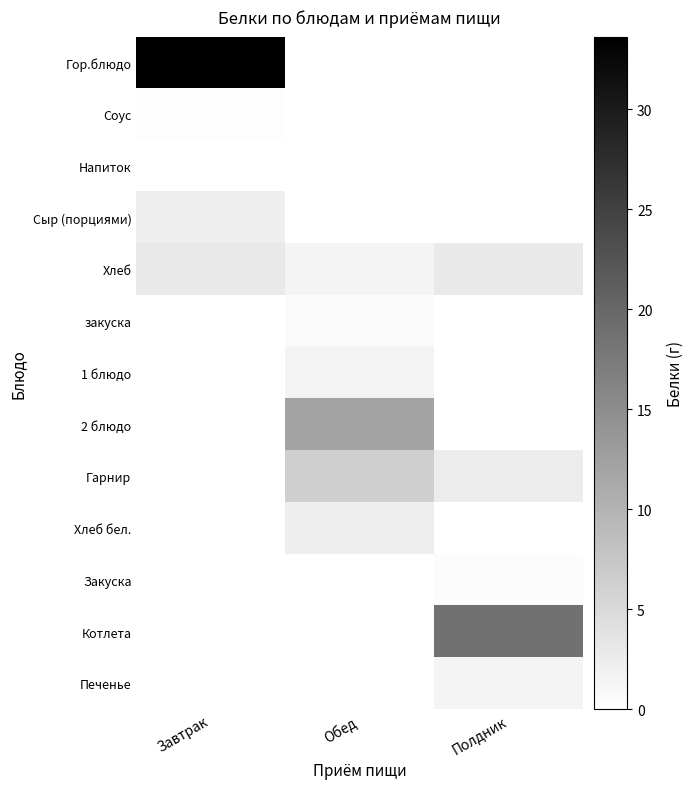

Reading right to left, extract all data points from this chart.

Гор.блюдо: Полдник=0.0	Обед=0.0	Завтрак=33.6
Соус: Полдник=0.0	Обед=0.0	Завтрак=0.4
Напиток: Полдник=0.0	Обед=0.1	Завтрак=0.0
Сыр (порциями): Полдник=0.0	Обед=0.0	Завтрак=2.3
Хлеб: Полдник=3.0	Обед=1.5	Завтрак=3.0
закуска: Полдник=0.0	Обед=0.7	Завтрак=0.0
1 блюдо: Полдник=0.0	Обед=1.7	Завтрак=0.0
2 блюдо: Полдник=0.0	Обед=12.1	Завтрак=0.0
Гарнир: Полдник=2.6	Обед=6.3	Завтрак=0.0
Хлеб бел.: Полдник=0.0	Обед=2.2	Завтрак=0.0
Закуска: Полдник=0.4	Обед=0.0	Завтрак=0.0
Котлета: Полдник=18.6	Обед=0.0	Завтрак=0.0
Печенье: Полдник=1.5	Обед=0.0	Завтрак=0.0